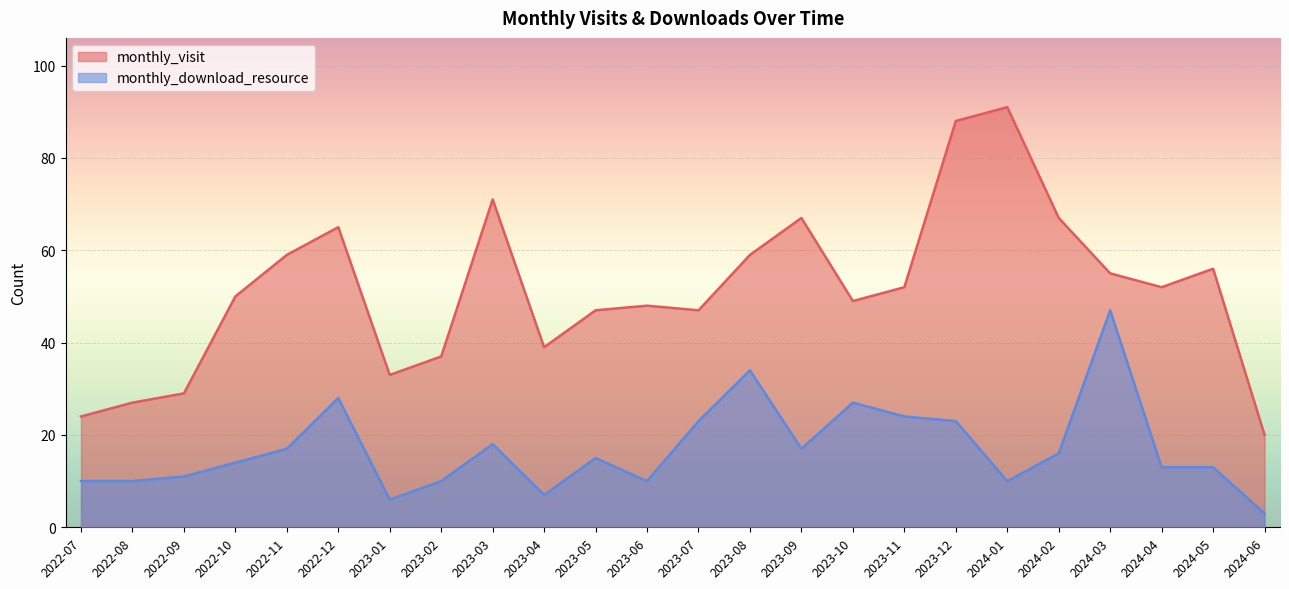

True or false: monthly_visit and monthly_download_resource intersect in this chart.

False